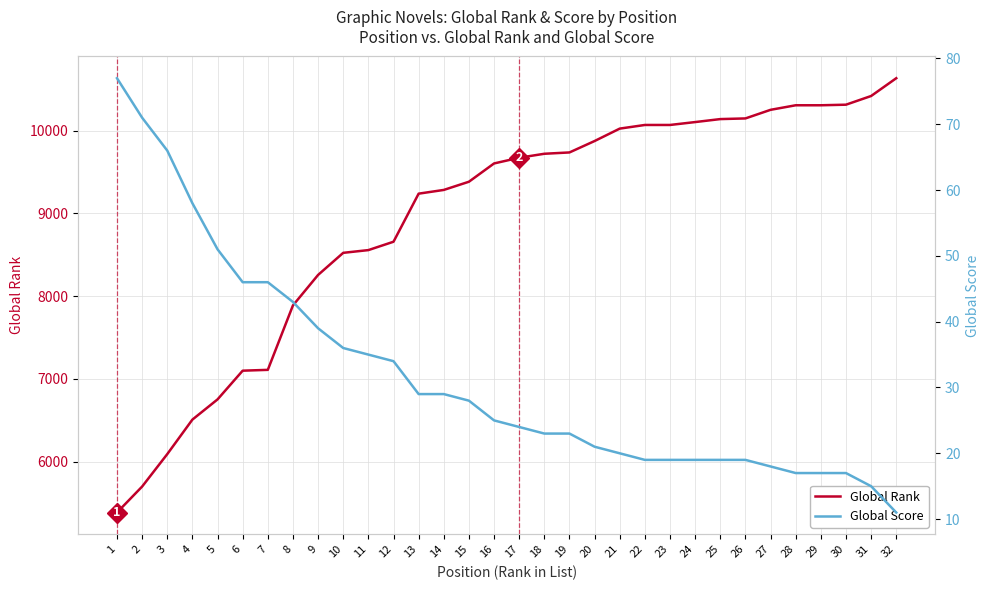

Reading right to left, list all the values displayed in this chart.

Global Rank: 32=10634	31=10419	30=10314	29=10307	28=10307	27=10252	26=10148	25=10140	24=10104	23=10069	22=10069	21=10025	20=9875	19=9737	18=9721	17=9673	16=9604	15=9383	14=9284	13=9239	12=8658	11=8557	10=8524	9=8257	8=7889	7=7110	6=7100	5=6753	4=6509	3=6092	2=5700	1=5386
Global Score: 32=11	31=15	30=17	29=17	28=17	27=18	26=19	25=19	24=19	23=19	22=19	21=20	20=21	19=23	18=23	17=24	16=25	15=28	14=29	13=29	12=34	11=35	10=36	9=39	8=43	7=46	6=46	5=51	4=58	3=66	2=71	1=77